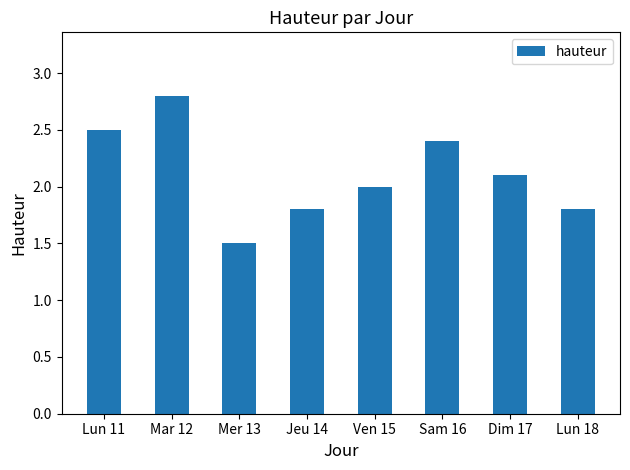

How many categories are shown in the chart?

8